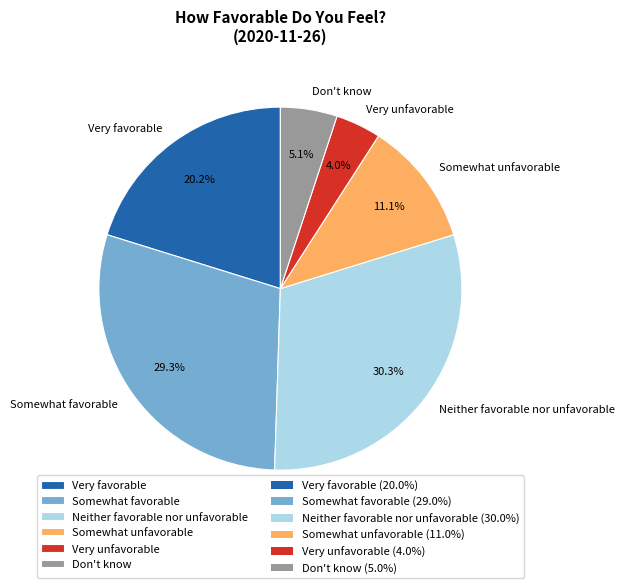

How many segments does this pie chart have?

6